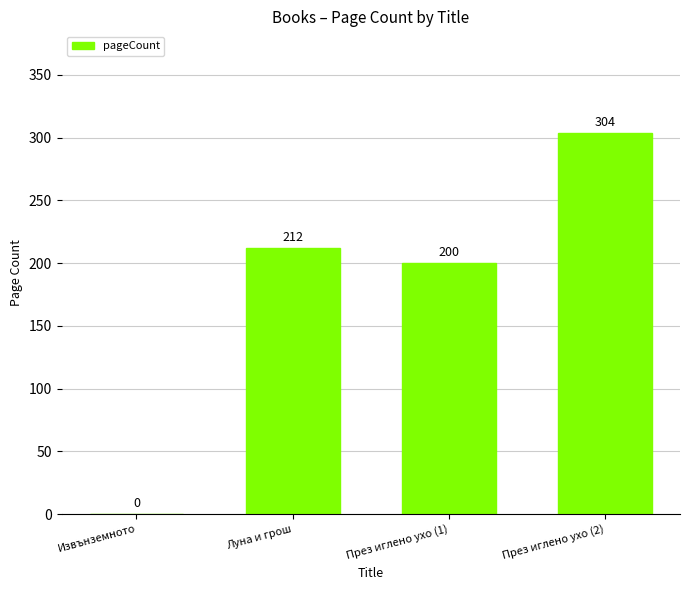

Reading right to left, extract all data points from this chart.

През иглено ухо (2)=304	През иглено ухо (1)=200	Луна и грош=212	Извънземното=0